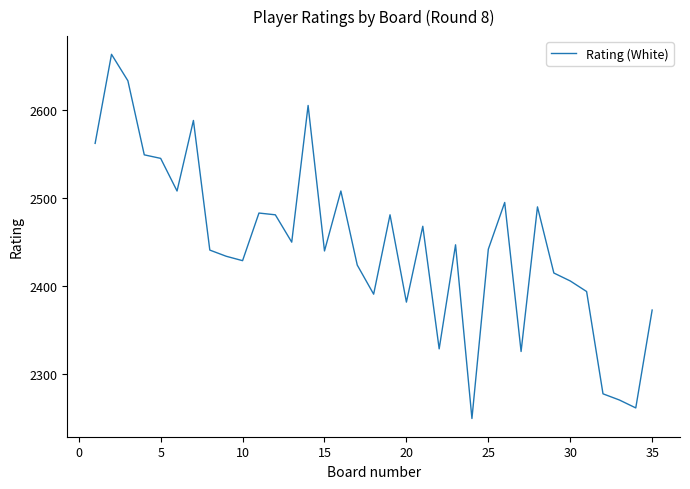

What is the greatest value displayed?

2663